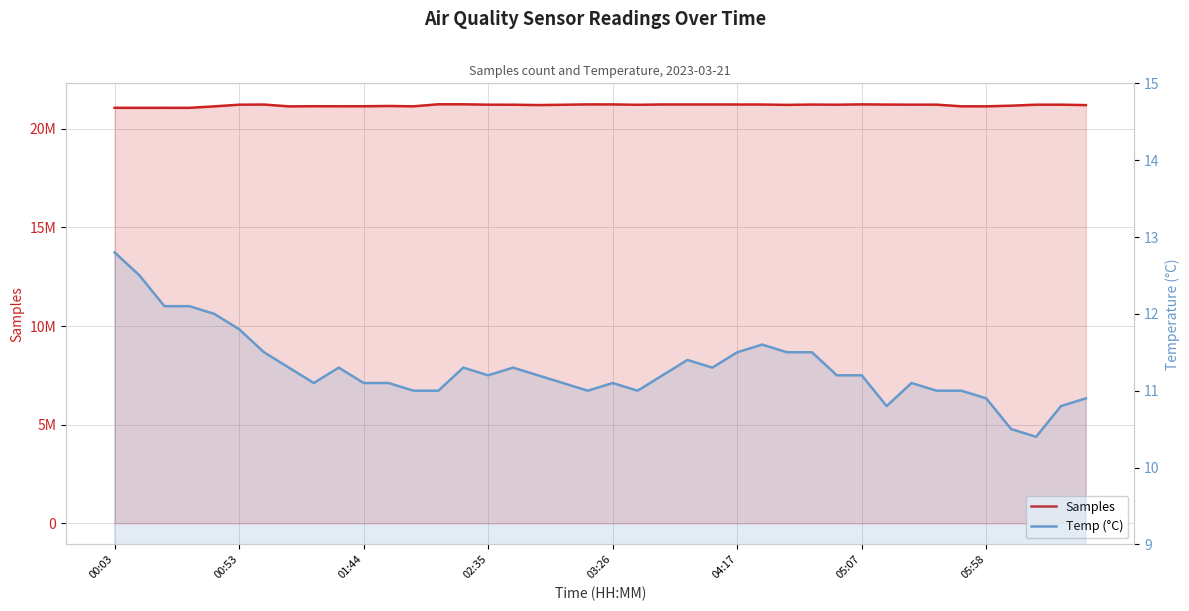

True or false: Samples has more than 2 interior local peaks.

True